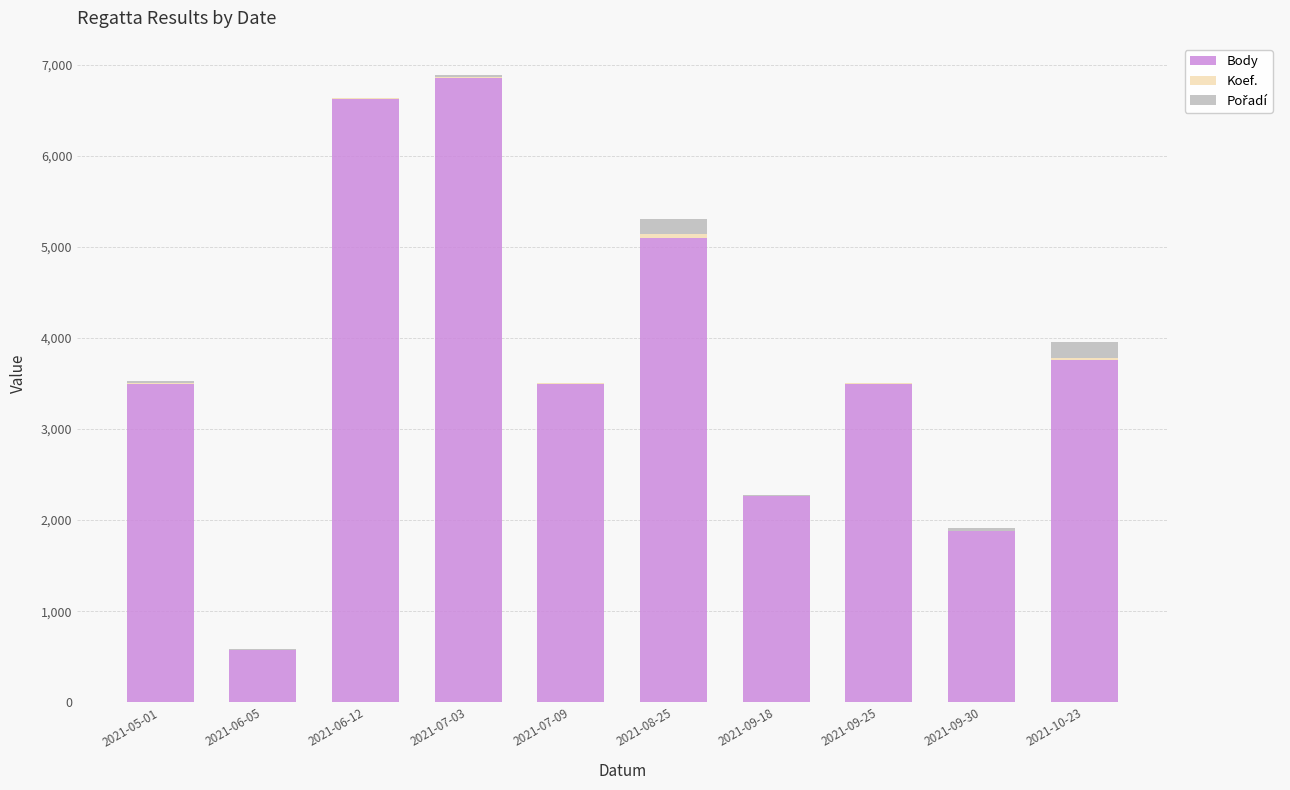

Are the bars horizontal?

No